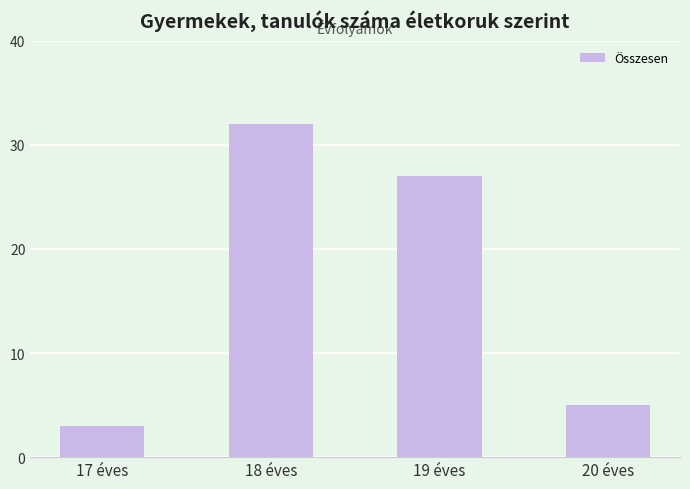

Which category has the highest value across all series?

18 éves